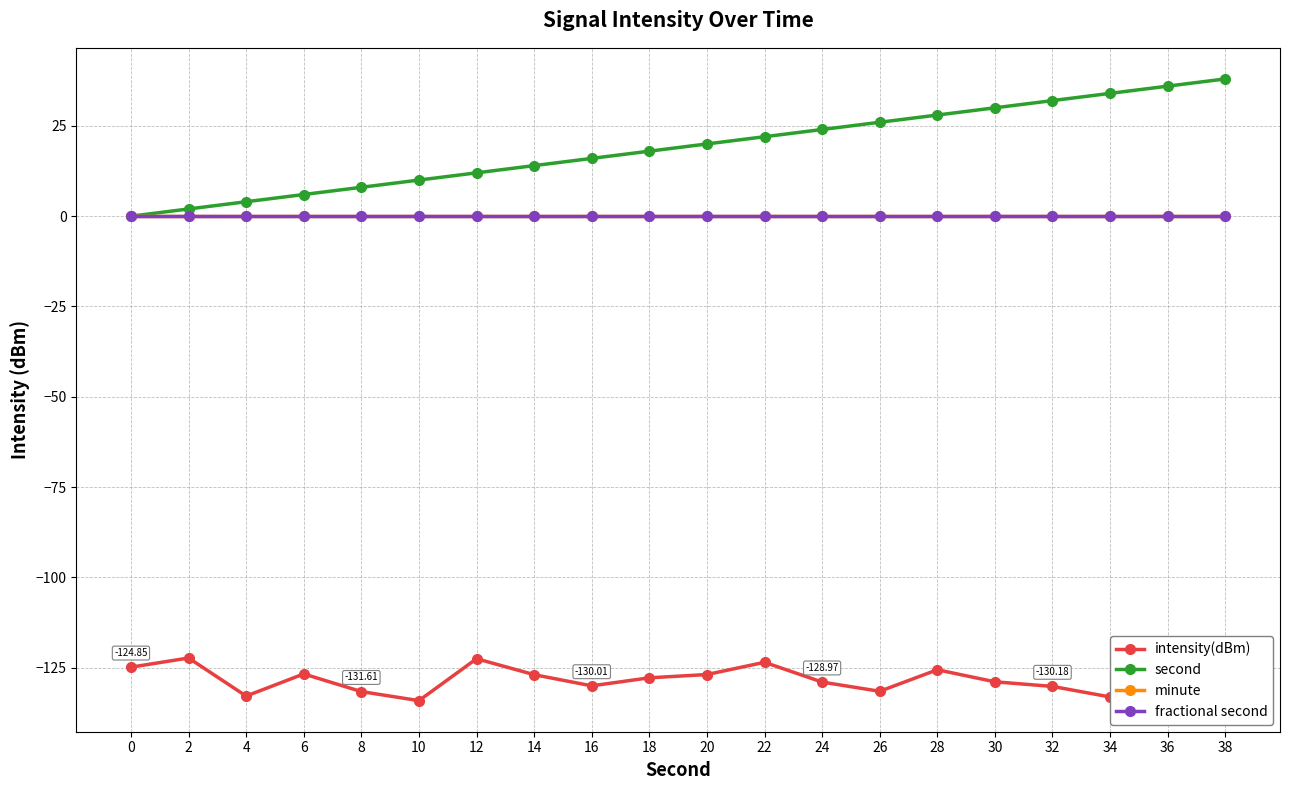

True or false: fractional second and minute intersect in this chart.

False